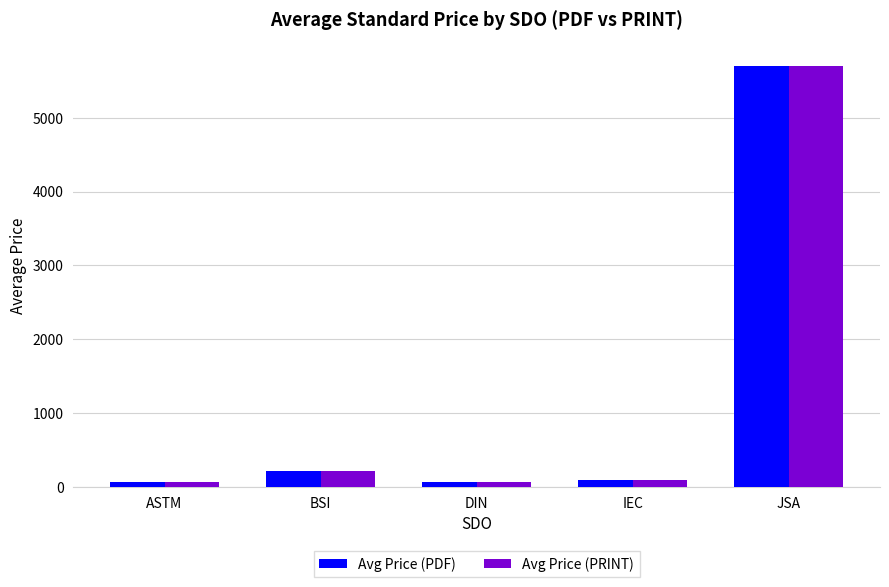

Where is Avg Price (PDF) nearest to the value 2884?

BSI